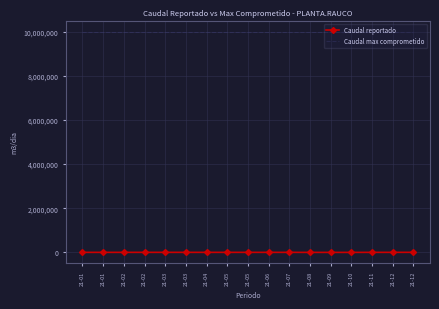

What is the value of the Caudal reportado point at the 17th from the left?

2239.9